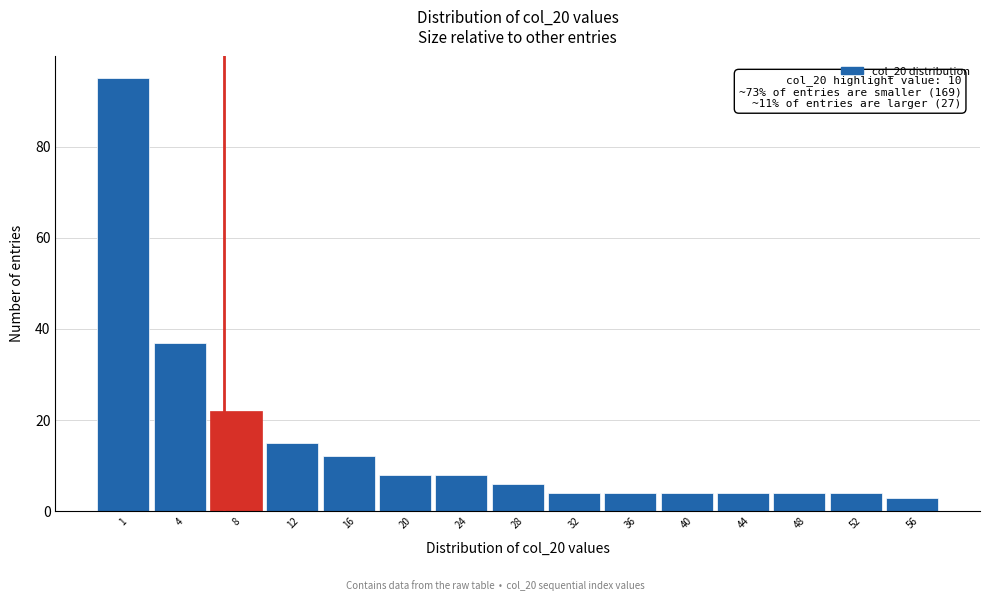

Reading right to left, extract all data points from this chart.

3	4	4	4	4	4	4	6	8	8	12	15	22	37	95